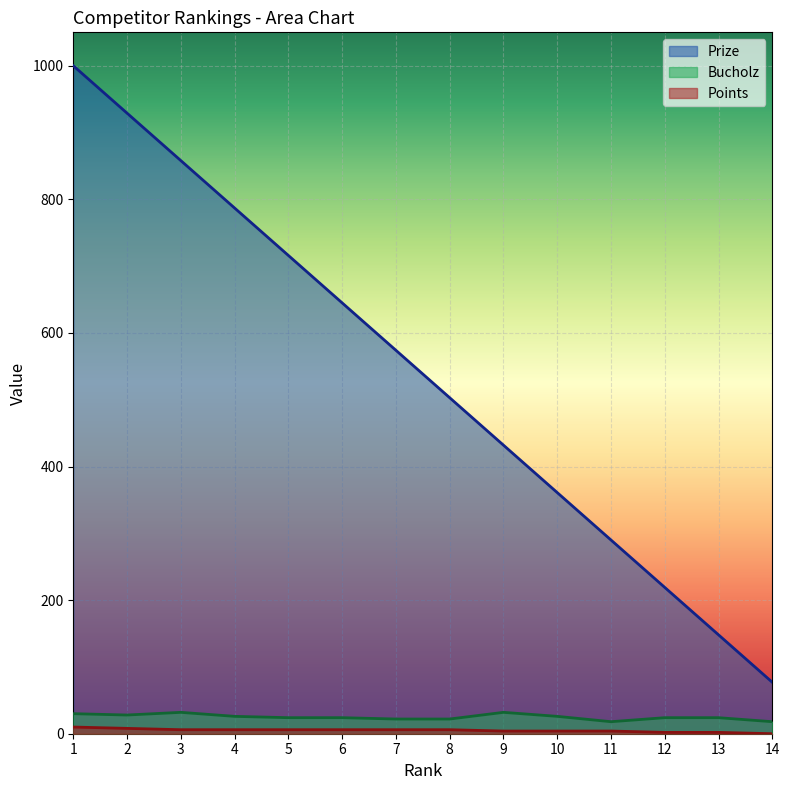

Count the Bucholz values in the range 22 to 28.

9